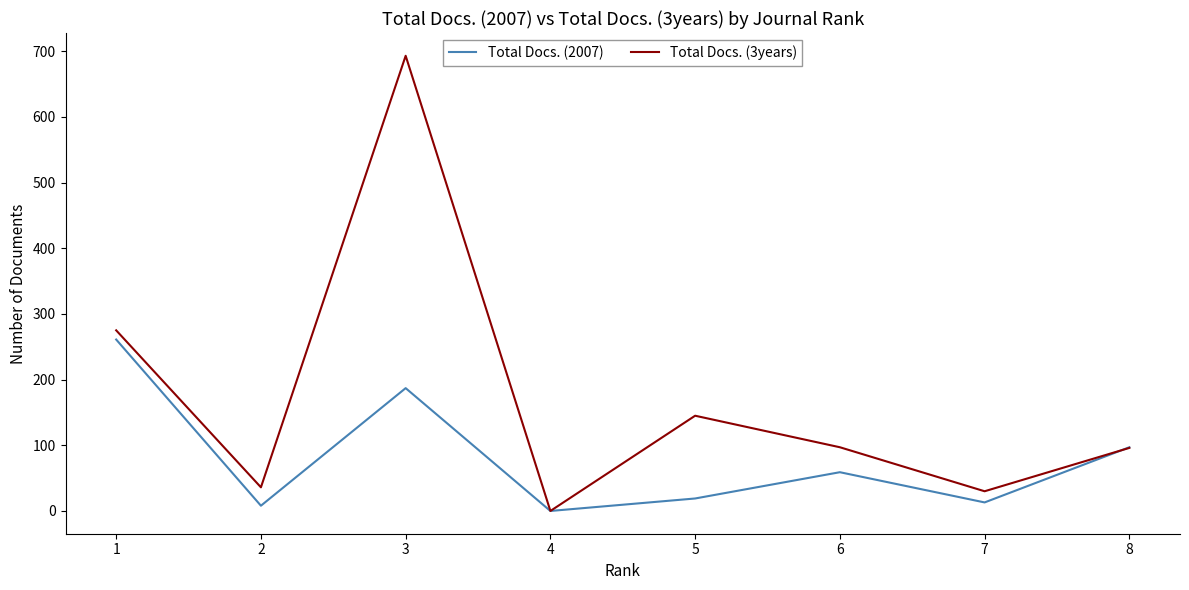

Is it true that Total Docs. (2007) equals 187 at 3?

True